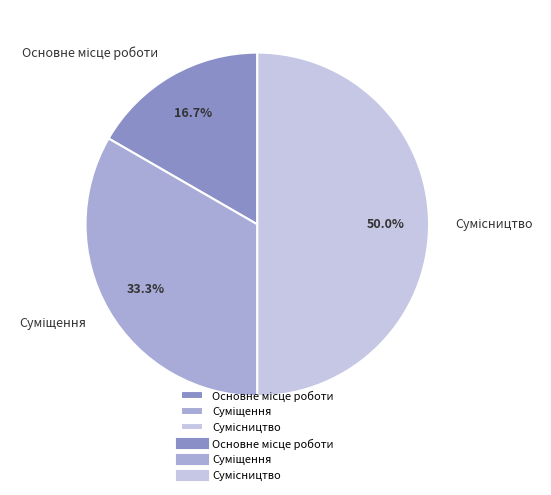

Which slice is the largest?

Сумісництво